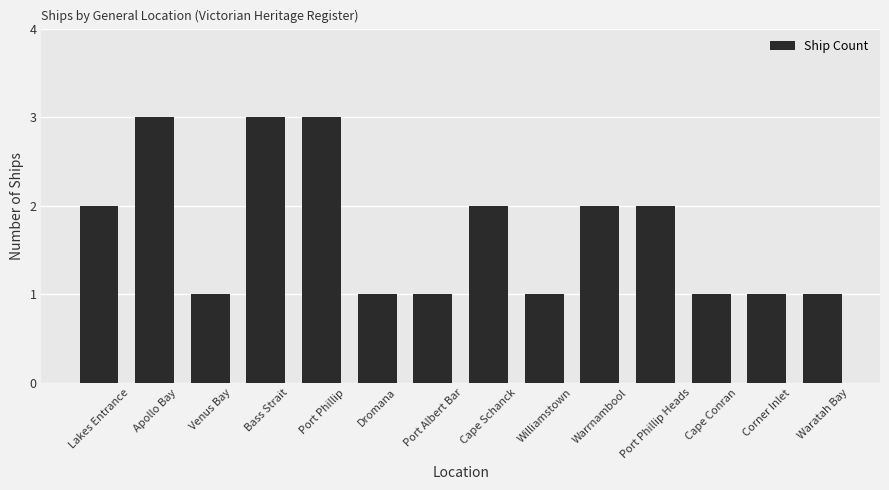

How many data points are less than 2?

7